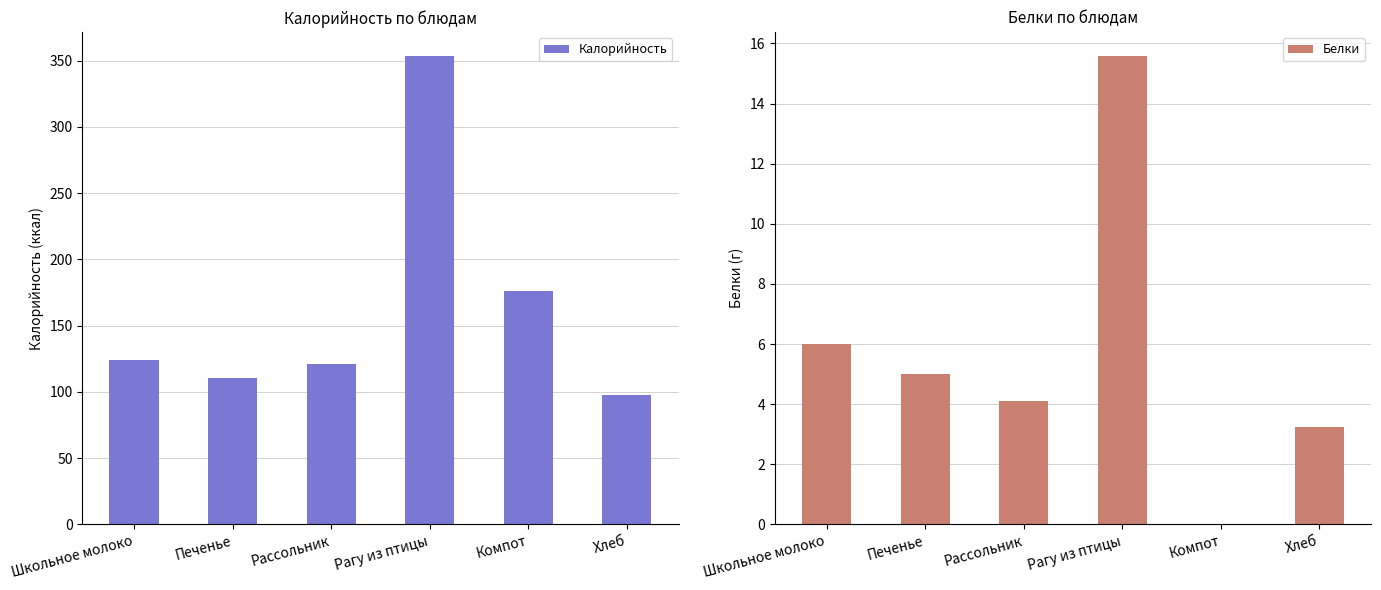

Reading left to right, what are all the values shown in this chart?

Калорийность: 124.0	110.6	120.8	353.8	176.0	97.8
Белки: 6.0	5.0	4.1	15.6	0.0	3.2